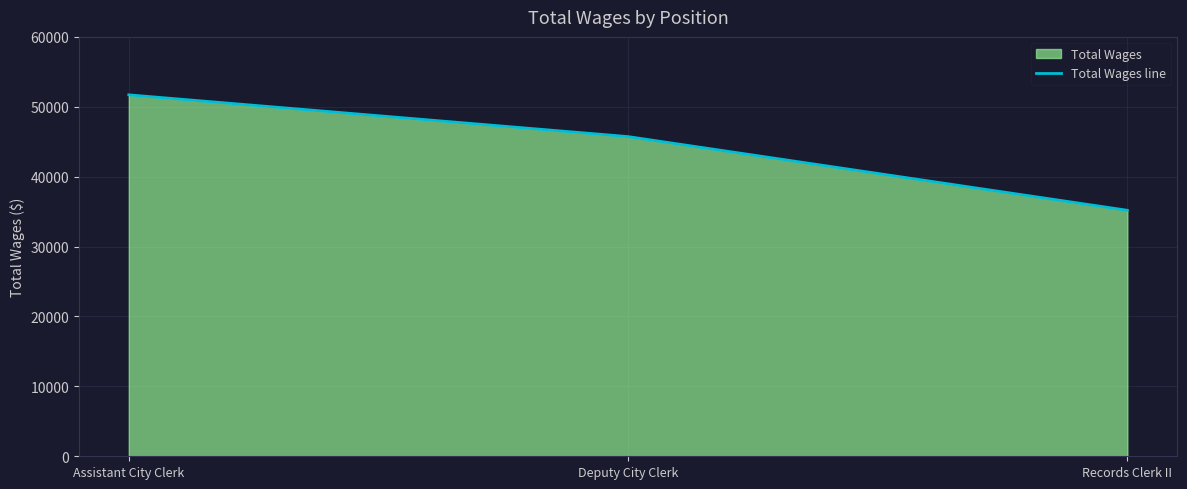

What is the ratio of the value at Assistant City Clerk to the value at Records Clerk II?

1.5